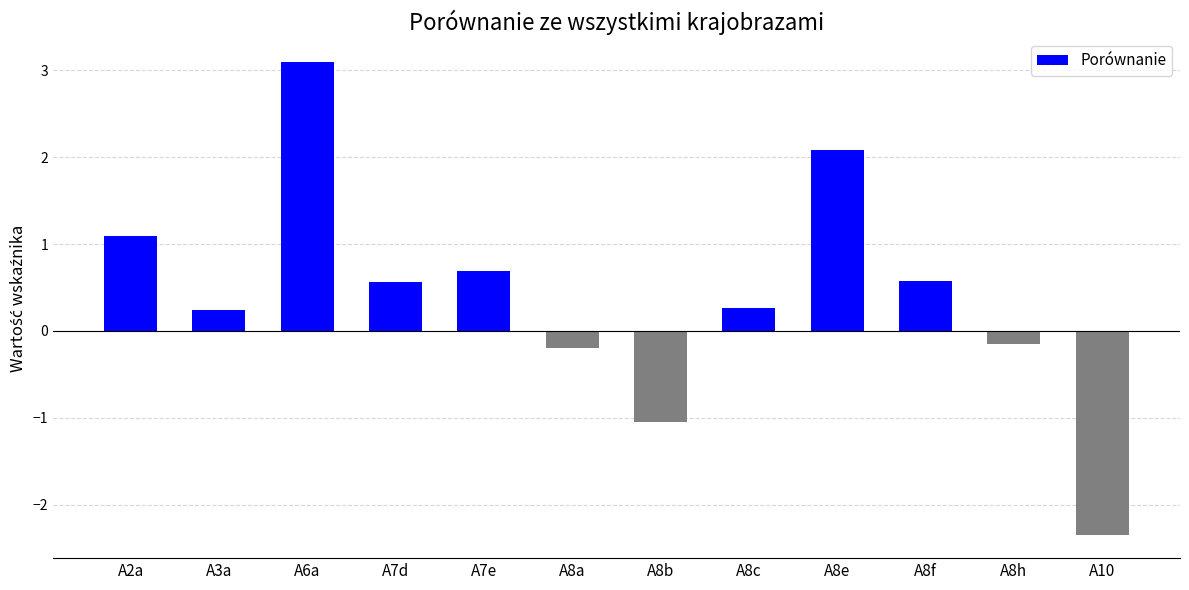

How many distinct data groups are displayed?

1